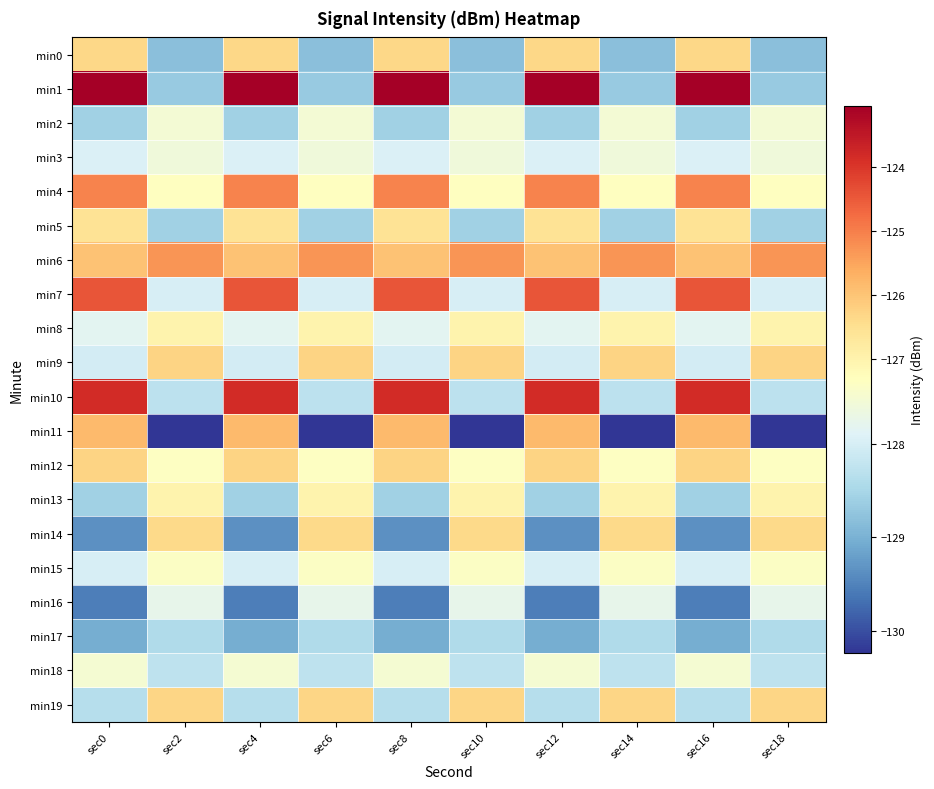

Reading left to right, transcribe all the data shown in this chart.

min0: sec0=-126.3	sec2=-128.8	sec4=-126.3	sec6=-128.8	sec8=-126.3	sec10=-128.8	sec12=-126.3	sec14=-128.8	sec16=-126.3	sec18=-128.8
min1: sec0=-123.0	sec2=-128.7	sec4=-123.0	sec6=-128.7	sec8=-123.0	sec10=-128.7	sec12=-123.0	sec14=-128.7	sec16=-123.0	sec18=-128.7
min2: sec0=-128.6	sec2=-127.5	sec4=-128.6	sec6=-127.5	sec8=-128.6	sec10=-127.5	sec12=-128.6	sec14=-127.5	sec16=-128.6	sec18=-127.5
min3: sec0=-127.9	sec2=-127.6	sec4=-127.9	sec6=-127.6	sec8=-127.9	sec10=-127.6	sec12=-127.9	sec14=-127.6	sec16=-127.9	sec18=-127.6
min4: sec0=-125.1	sec2=-127.3	sec4=-125.1	sec6=-127.3	sec8=-125.1	sec10=-127.3	sec12=-125.1	sec14=-127.3	sec16=-125.1	sec18=-127.3
min5: sec0=-126.6	sec2=-128.6	sec4=-126.6	sec6=-128.6	sec8=-126.6	sec10=-128.6	sec12=-126.6	sec14=-128.6	sec16=-126.6	sec18=-128.6
min6: sec0=-125.9	sec2=-125.3	sec4=-125.9	sec6=-125.3	sec8=-125.9	sec10=-125.3	sec12=-125.9	sec14=-125.3	sec16=-125.9	sec18=-125.3
min7: sec0=-124.4	sec2=-128.0	sec4=-124.4	sec6=-128.0	sec8=-124.4	sec10=-128.0	sec12=-124.4	sec14=-128.0	sec16=-124.4	sec18=-128.0
min8: sec0=-127.8	sec2=-127.0	sec4=-127.8	sec6=-127.0	sec8=-127.8	sec10=-127.0	sec12=-127.8	sec14=-127.0	sec16=-127.8	sec18=-127.0
min9: sec0=-128.0	sec2=-126.3	sec4=-128.0	sec6=-126.3	sec8=-128.0	sec10=-126.3	sec12=-128.0	sec14=-126.3	sec16=-128.0	sec18=-126.3
min10: sec0=-123.8	sec2=-128.3	sec4=-123.8	sec6=-128.3	sec8=-123.8	sec10=-128.3	sec12=-123.8	sec14=-128.3	sec16=-123.8	sec18=-128.3
min11: sec0=-125.8	sec2=-130.2	sec4=-125.8	sec6=-130.2	sec8=-125.8	sec10=-130.2	sec12=-125.8	sec14=-130.2	sec16=-125.8	sec18=-130.2
min12: sec0=-126.3	sec2=-127.3	sec4=-126.3	sec6=-127.3	sec8=-126.3	sec10=-127.3	sec12=-126.3	sec14=-127.3	sec16=-126.3	sec18=-127.3
min13: sec0=-128.6	sec2=-127.0	sec4=-128.6	sec6=-127.0	sec8=-128.6	sec10=-127.0	sec12=-128.6	sec14=-127.0	sec16=-128.6	sec18=-127.0
min14: sec0=-129.4	sec2=-126.4	sec4=-129.4	sec6=-126.4	sec8=-129.4	sec10=-126.4	sec12=-129.4	sec14=-126.4	sec16=-129.4	sec18=-126.4
min15: sec0=-128.0	sec2=-127.4	sec4=-128.0	sec6=-127.4	sec8=-128.0	sec10=-127.4	sec12=-128.0	sec14=-127.4	sec16=-128.0	sec18=-127.4
min16: sec0=-129.6	sec2=-127.8	sec4=-129.6	sec6=-127.8	sec8=-129.6	sec10=-127.8	sec12=-129.6	sec14=-127.8	sec16=-129.6	sec18=-127.8
min17: sec0=-129.0	sec2=-128.4	sec4=-129.0	sec6=-128.4	sec8=-129.0	sec10=-128.4	sec12=-129.0	sec14=-128.4	sec16=-129.0	sec18=-128.4
min18: sec0=-127.5	sec2=-128.3	sec4=-127.5	sec6=-128.3	sec8=-127.5	sec10=-128.3	sec12=-127.5	sec14=-128.3	sec16=-127.5	sec18=-128.3
min19: sec0=-128.4	sec2=-126.3	sec4=-128.4	sec6=-126.3	sec8=-128.4	sec10=-126.3	sec12=-128.4	sec14=-126.3	sec16=-128.4	sec18=-126.3